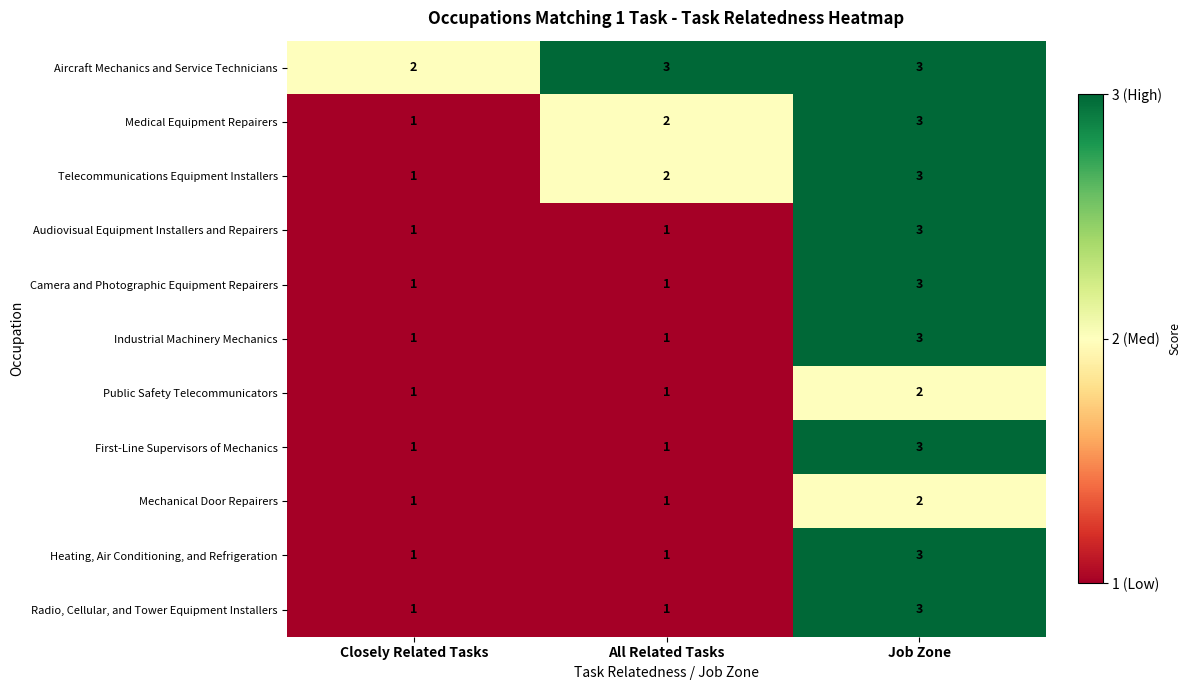

What is the highest value of the Heating, Air Conditioning, and Refrigeration series?

3